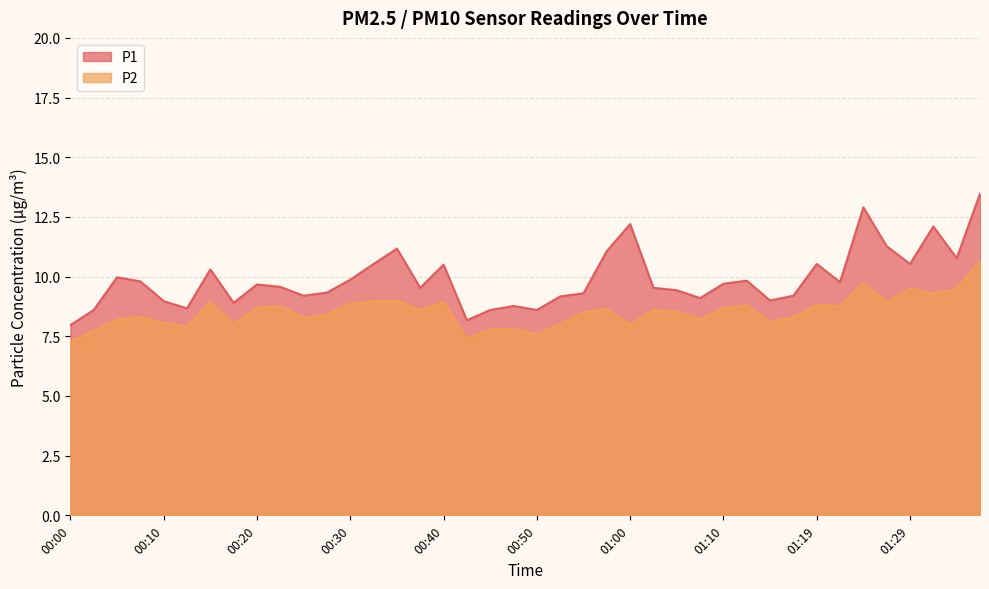

The value of P1 at 01:29 is 10.5. True or false?

True